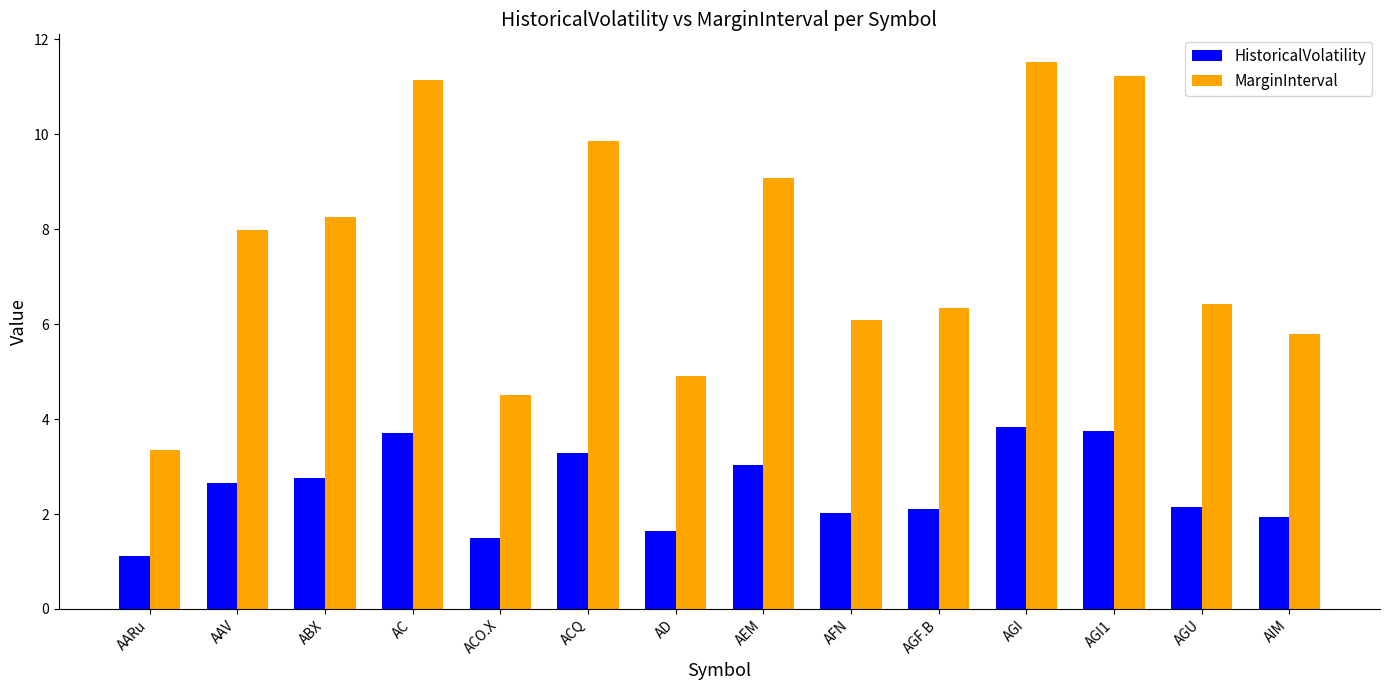

What is the value of the HistoricalVolatility bar at the 1st from the left?

1.1